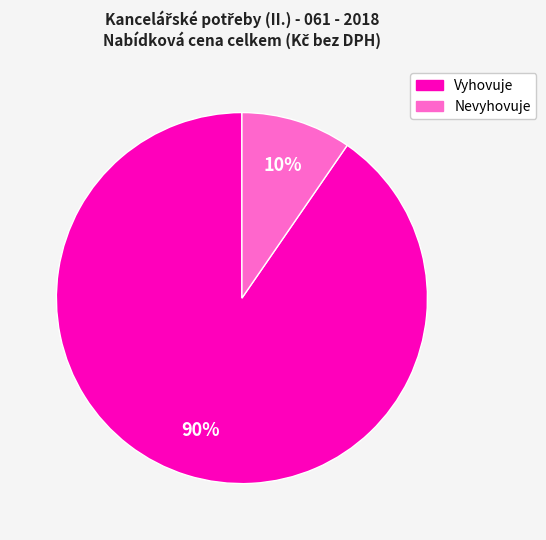

To the nearest percent, what is the average slice percentage?

50%